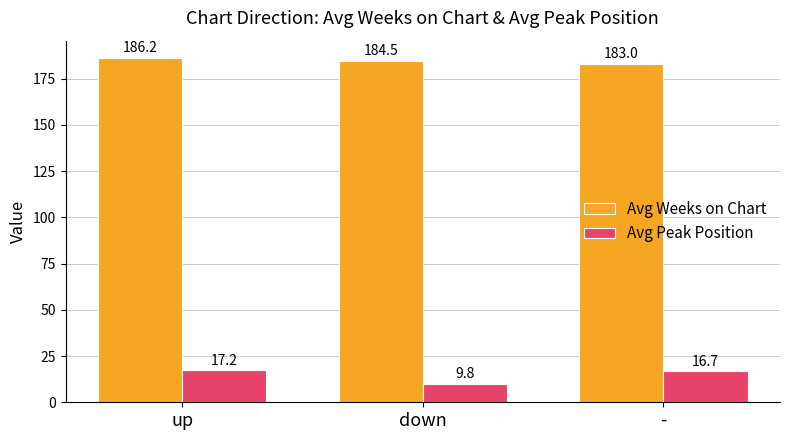

At which label does Avg Weeks on Chart first exceed 184?

up